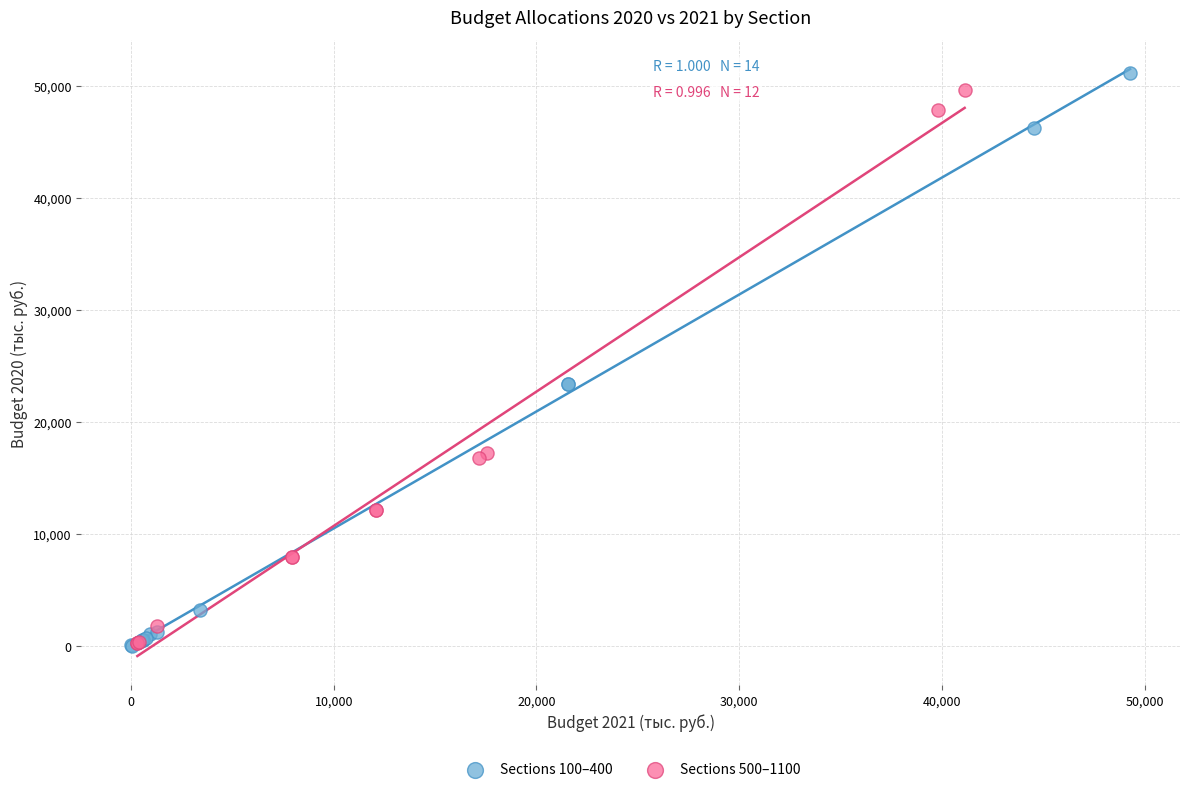

Which series has the widest spread of Y values?

Sections 100–400